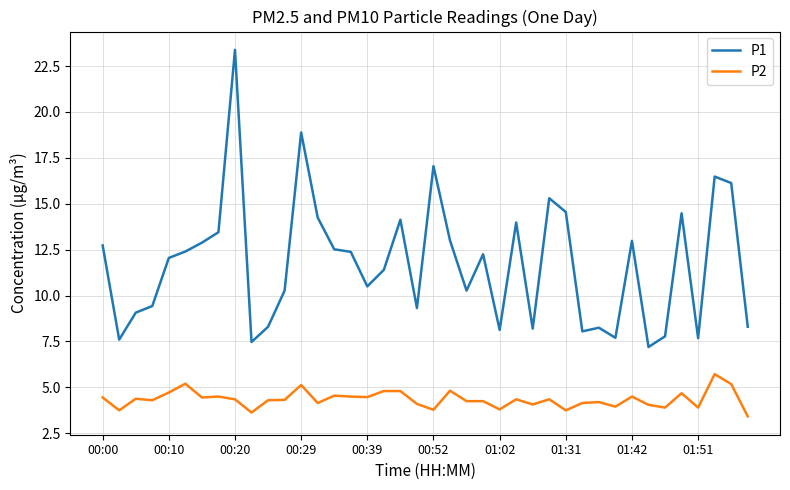

What is the maximum value for P1?

23.4